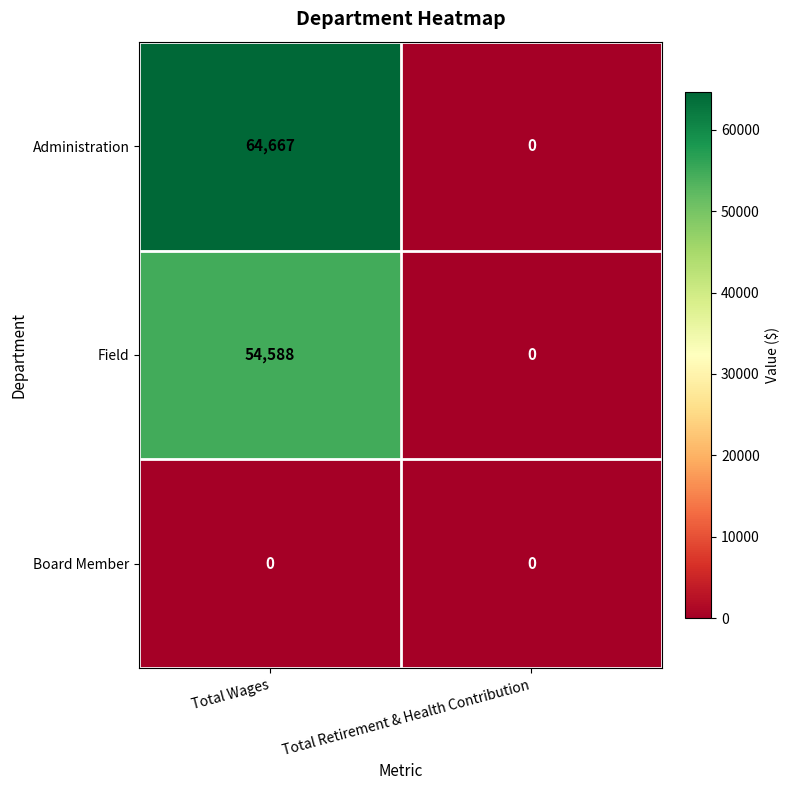

Count the number of categories in the chart.

2